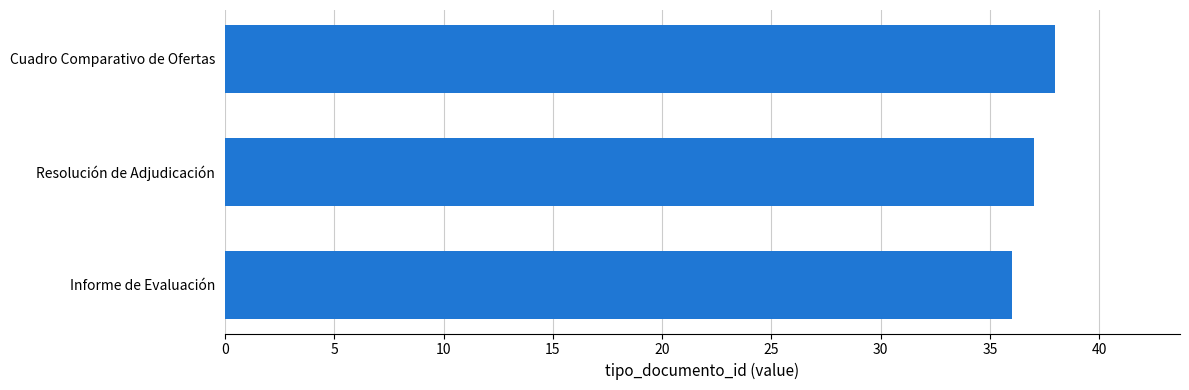

What is the smallest value displayed?

36